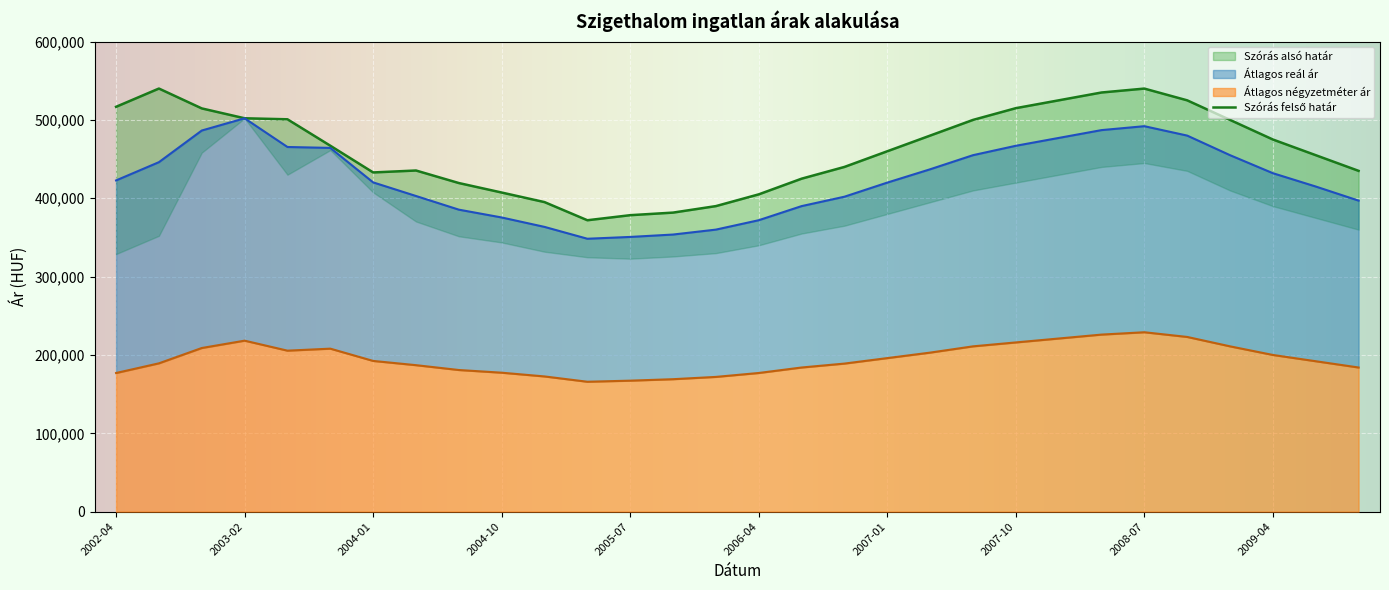

List the labels in order of Átlagos reál ár value, smallest first.

2005-04, 2005-07, 2005-09, 2006-01, 2005-01, 2006-04, 2004-10, 2004-07, 2006-07, 2009-10, 2006-10, 2004-04, 2009-07, 2007-01, 2004-01, 2002-04, 2009-04, 2007-04, 2002-07, 2007-07, 2009-01, 2003-10, 2003-06, 2007-10, 2008-01, 2008-10, 2002-10, 2008-04, 2008-07, 2003-02